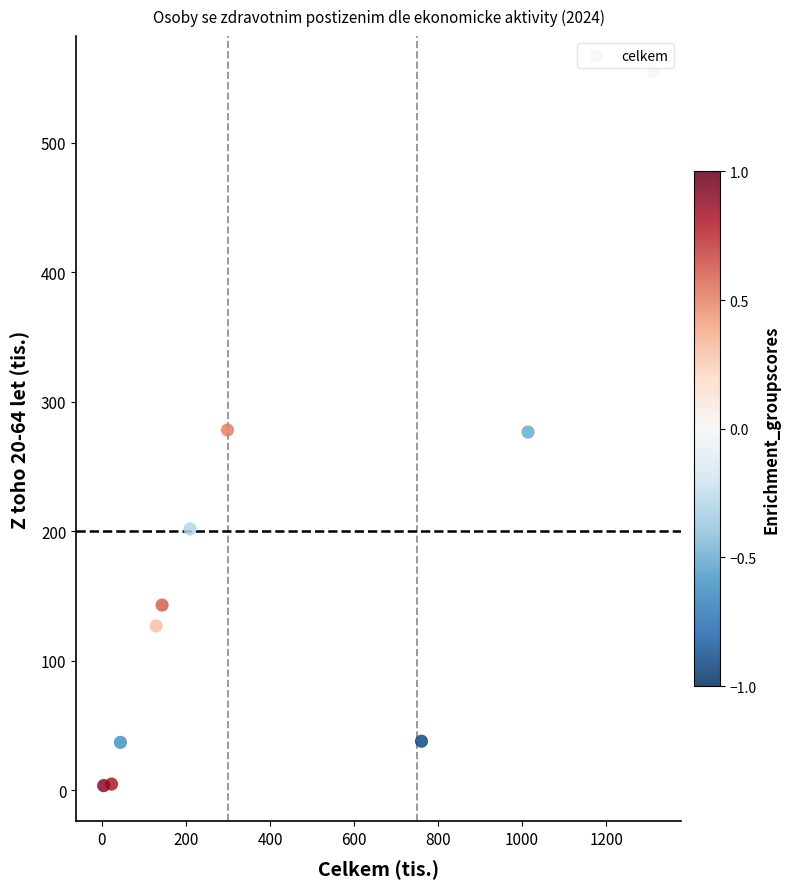

What is the range of X values (max minus min)?

1308.8